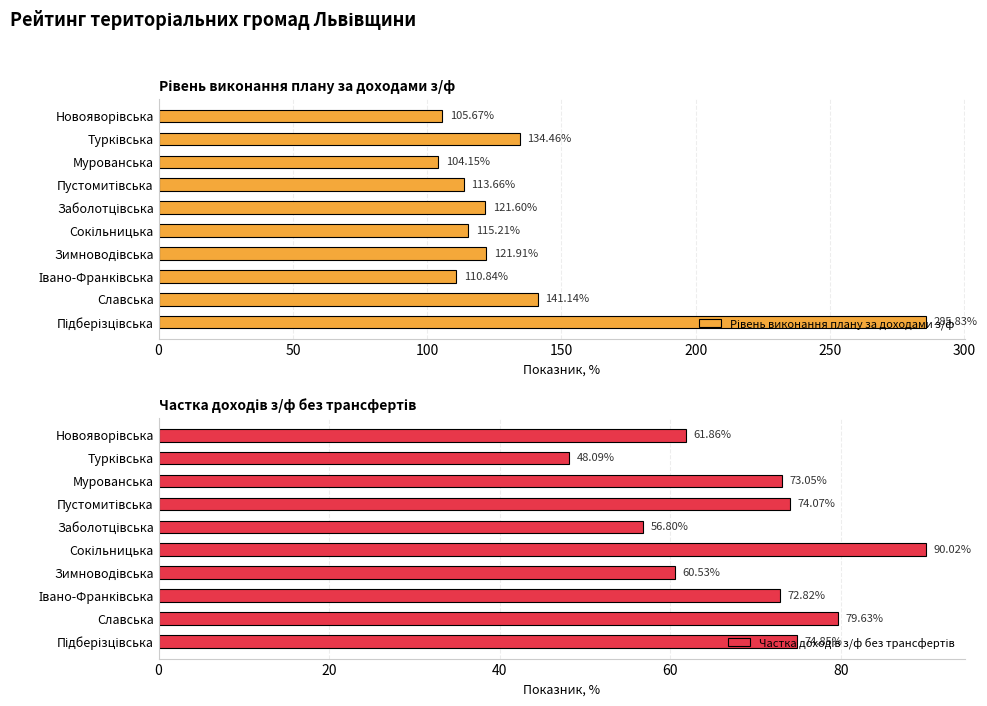

How many categories are shown in the chart?

10